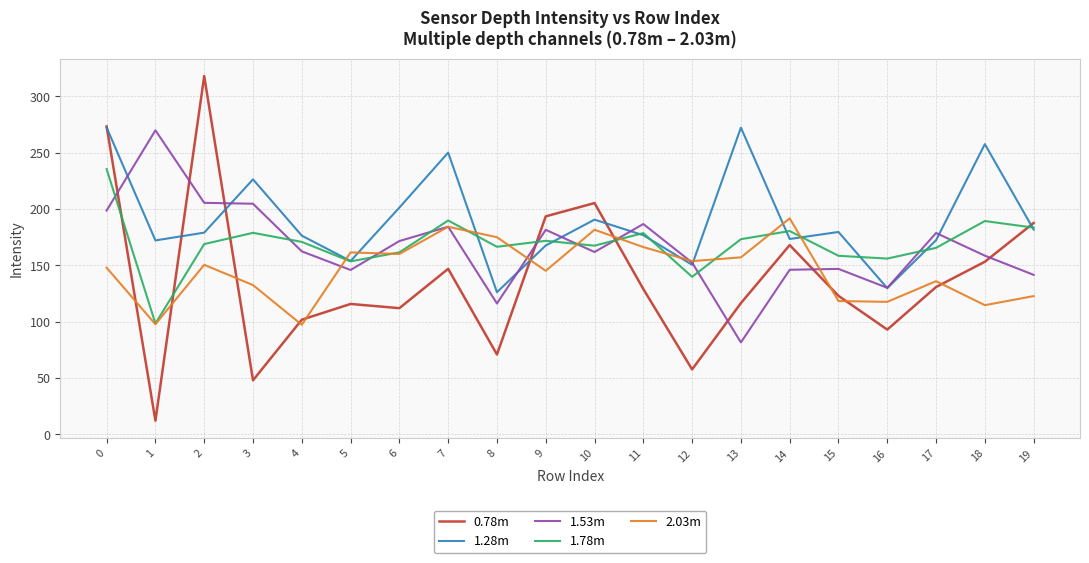

Which series has the largest total across all categories?

1.28m